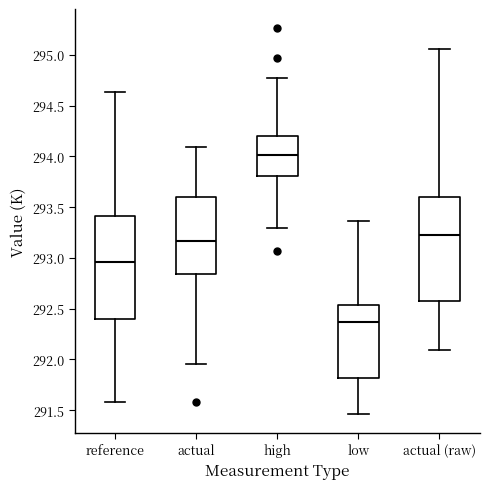

Reading left to right, read every box against the y-axis: the position of its median line, the range the box covers, and the ends of its whiskers. The values are not printed on the chart, so give them approximately, as read against the axis.

reference: median 292.95, box 292.40 to 293.40, whiskers 291.60 to 294.65
actual: median 293.15, box 292.85 to 293.60, whiskers 291.95 to 294.10
high: median 294.00, box 293.80 to 294.20, whiskers 293.30 to 294.75
low: median 292.35, box 291.80 to 292.55, whiskers 291.45 to 293.35
actual (raw): median 293.20, box 292.60 to 293.60, whiskers 292.10 to 295.05